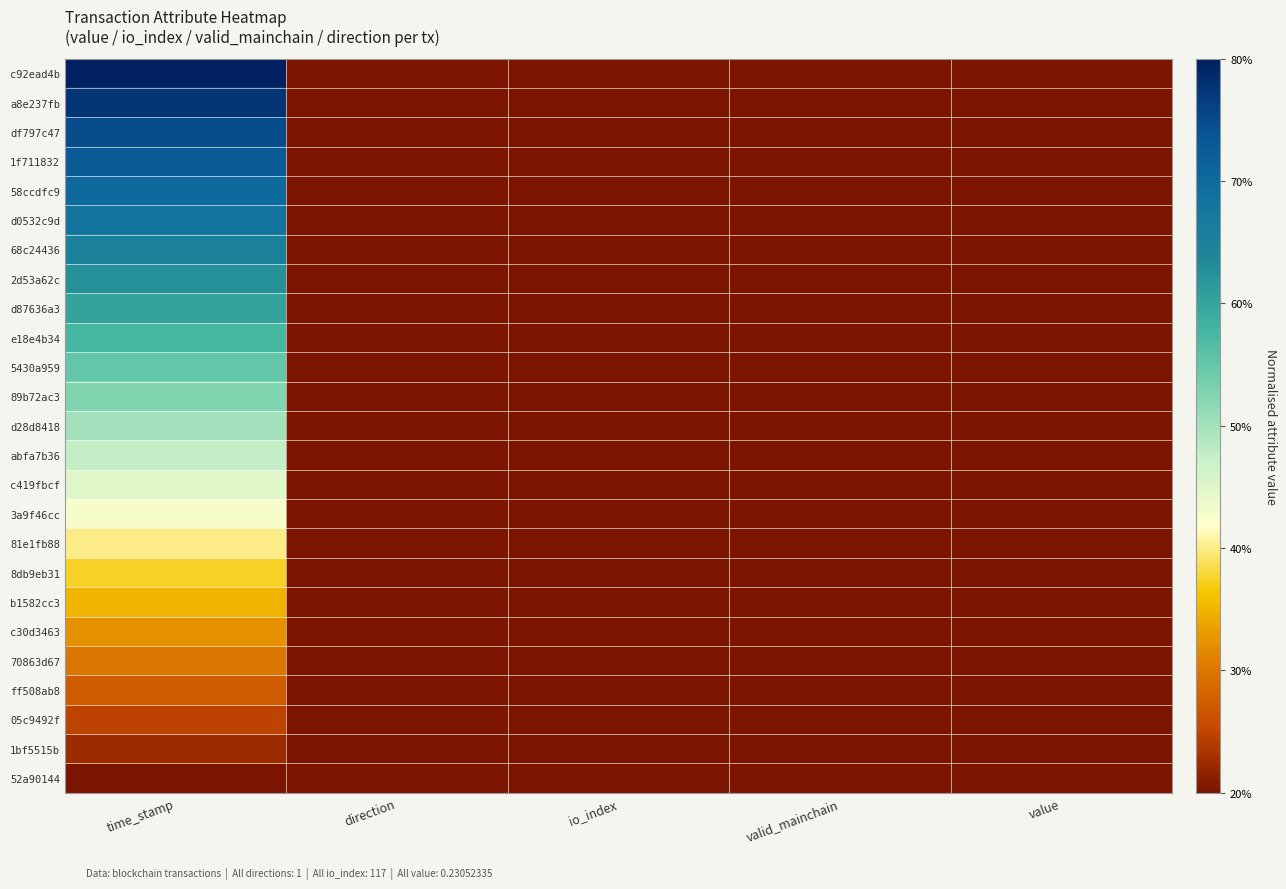

How many categories are shown in the chart?

5